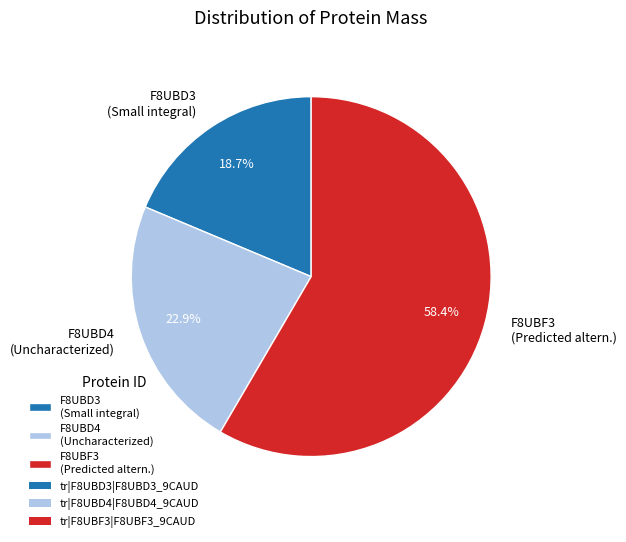

Which has a higher value, F8UBF3 (Predicted altern.) or F8UBD3 (Small integral)?

F8UBF3 (Predicted altern.)